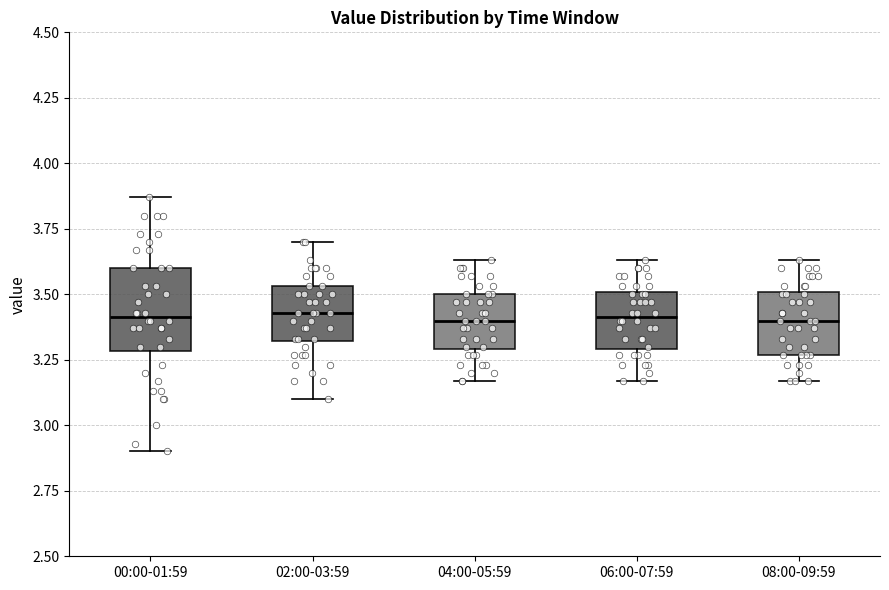

Reading left to right, transcribe this box plot: for each box, give where its median line is, the range the box spans, and where its two whiskers end, as read against the y-axis. The values are not printed on the chart, so give them approximately, as read against the axis.

00:00-01:59: median 3.40, box 3.30 to 3.60, whiskers 2.90 to 3.85
02:00-03:59: median 3.45, box 3.30 to 3.55, whiskers 3.10 to 3.70
04:00-05:59: median 3.40, box 3.30 to 3.50, whiskers 3.15 to 3.65
06:00-07:59: median 3.40, box 3.30 to 3.50, whiskers 3.15 to 3.65
08:00-09:59: median 3.40, box 3.25 to 3.50, whiskers 3.15 to 3.65